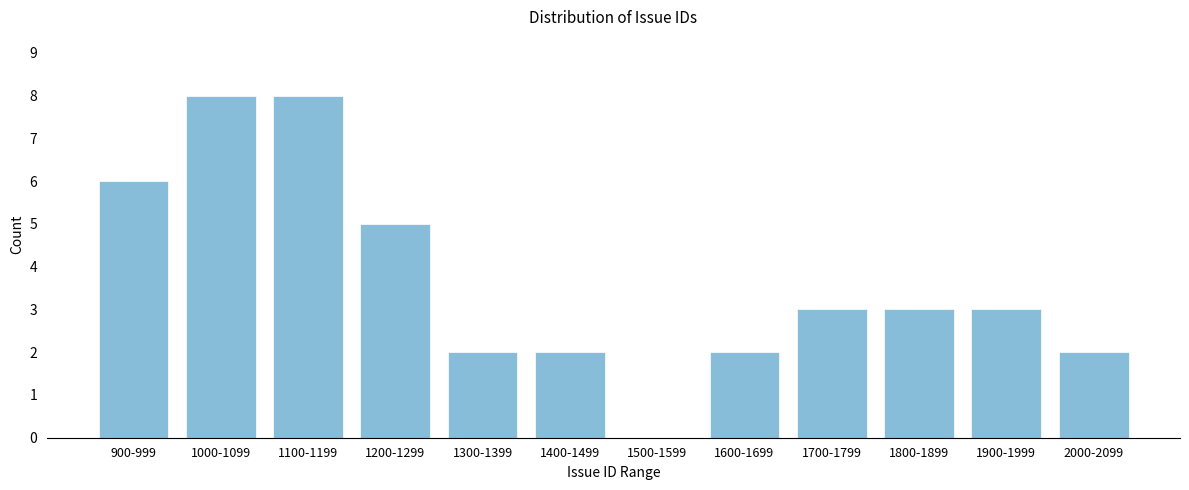

Reading left to right, extract all data points from this chart.

900-999=6	1000-1099=8	1100-1199=8	1200-1299=5	1300-1399=2	1400-1499=2	1500-1599=0	1600-1699=2	1700-1799=3	1800-1899=3	1900-1999=3	2000-2099=2